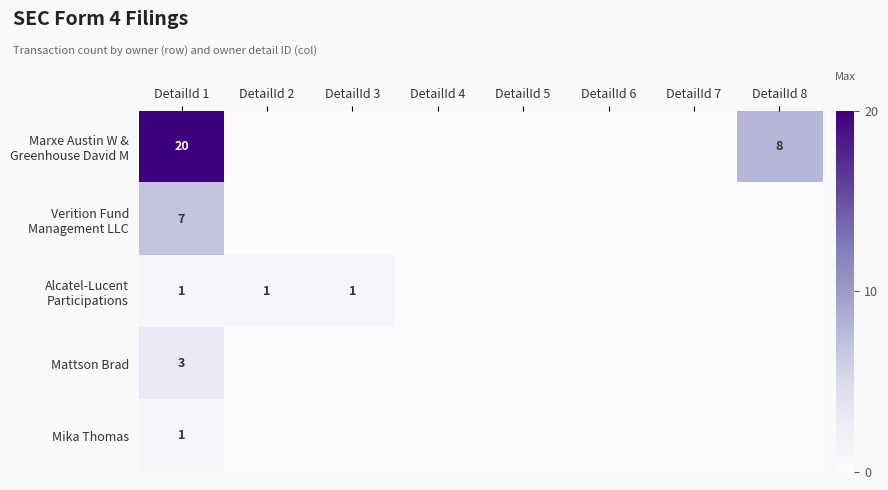

How many data points in Verition Fund Management LLC are above 0?

1